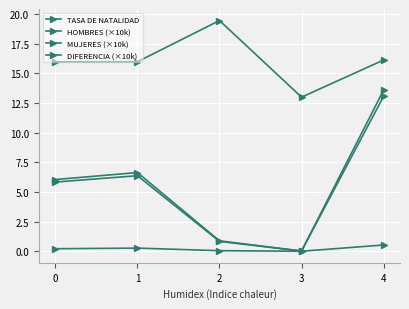

How many series are shown in this chart?

4